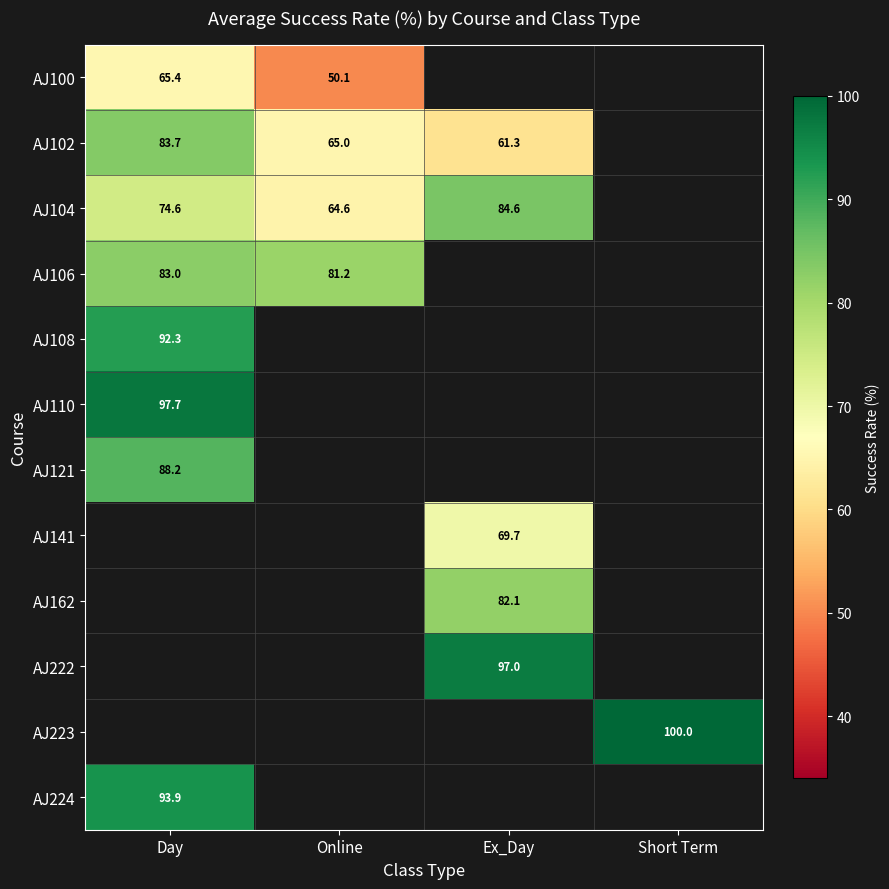

What is the difference between the AJ102 values at Online and Ex_Day?

3.7